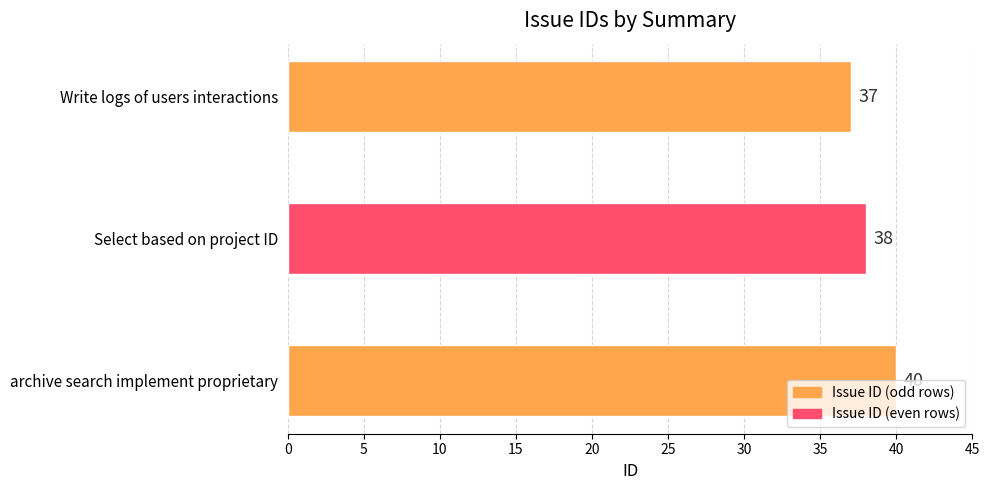

At which category does the chart reach its minimum across all series?

Write logs of users interactions